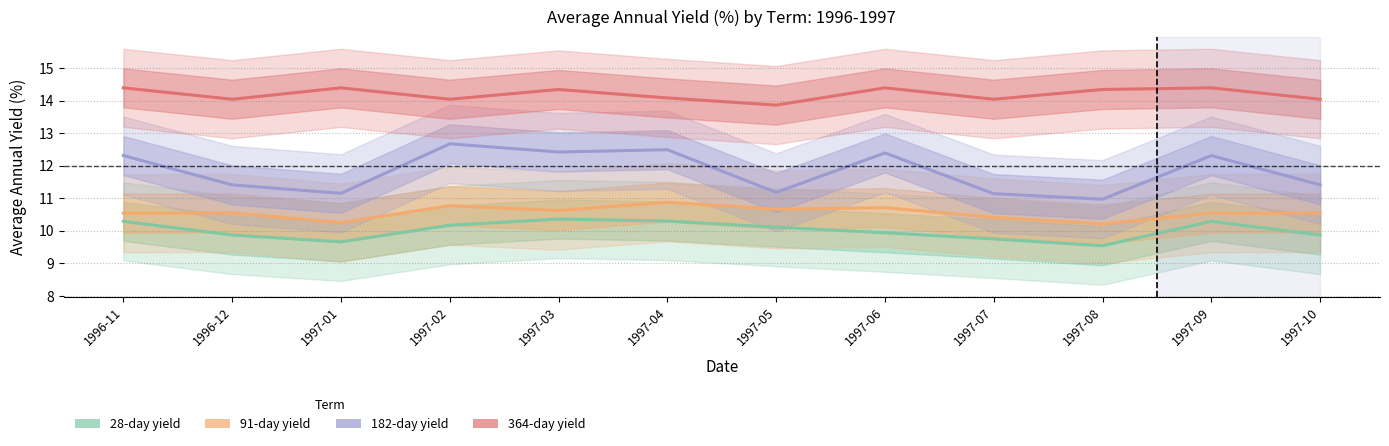

Rank the series by their maximum value, from highest to lowest.

364-day yield, 182-day yield, 91-day yield, 28-day yield